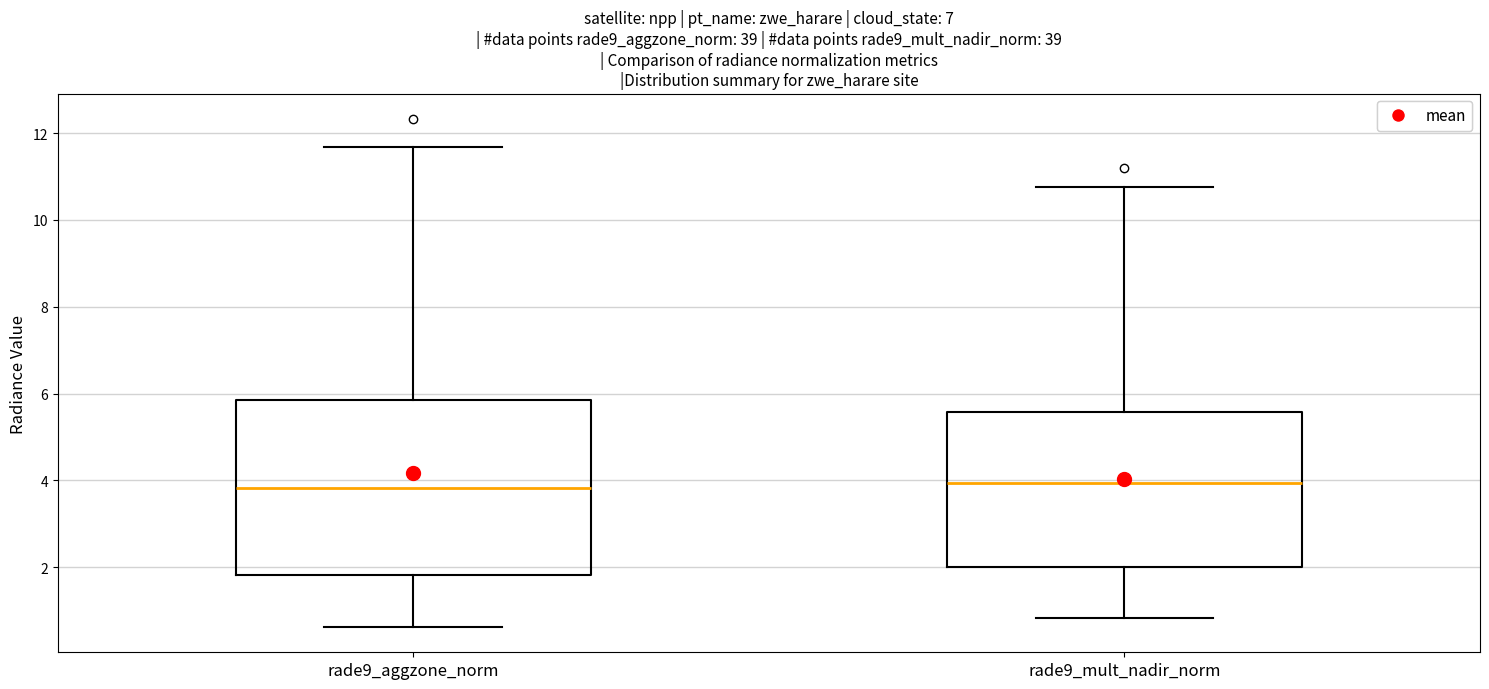

Reading left to right, read every box against the y-axis: the position of its median line, the range the box covers, and the ends of its whiskers. The values are not printed on the chart, so give them approximately, as read against the axis.

rade9_aggzone_norm: median 3.8, box 1.8 to 5.8, whiskers 0.6 to 11.6
rade9_mult_nadir_norm: median 4.0, box 2.0 to 5.6, whiskers 0.8 to 10.8